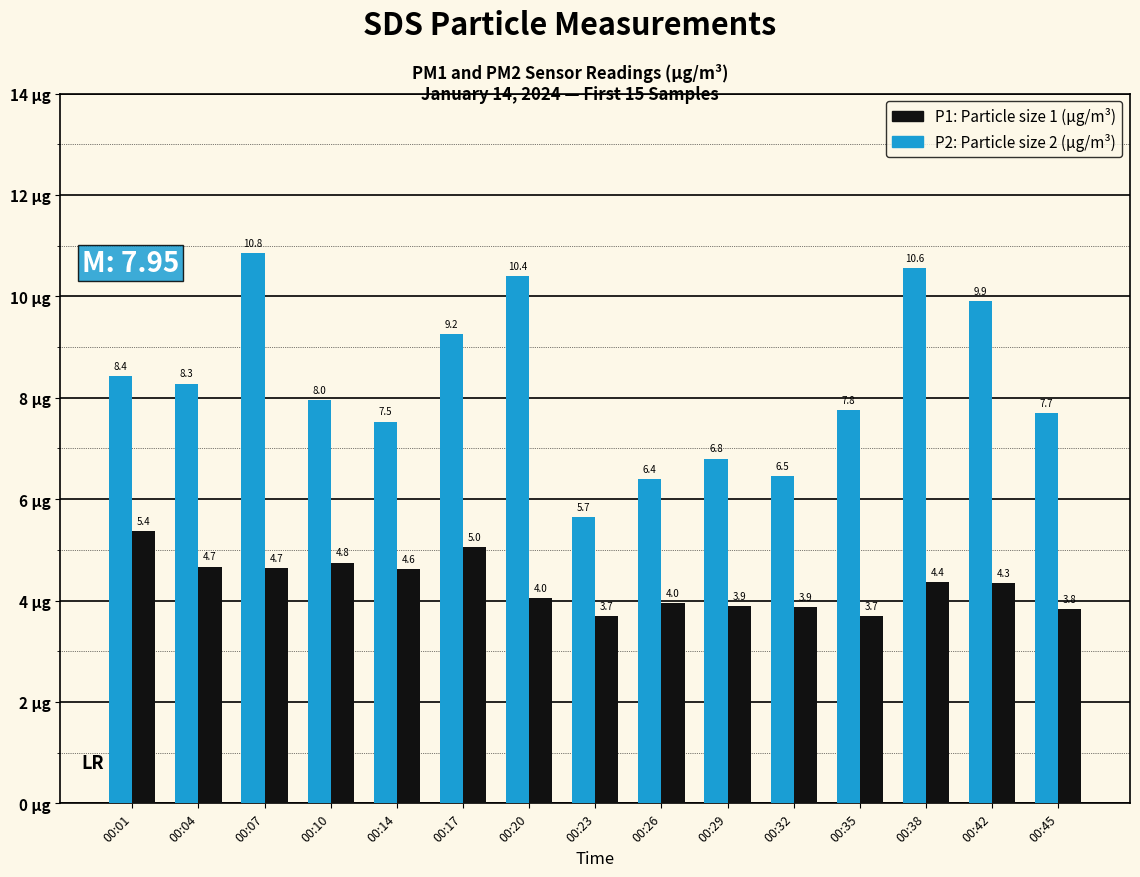

What is the minimum value shown in the chart?

3.7